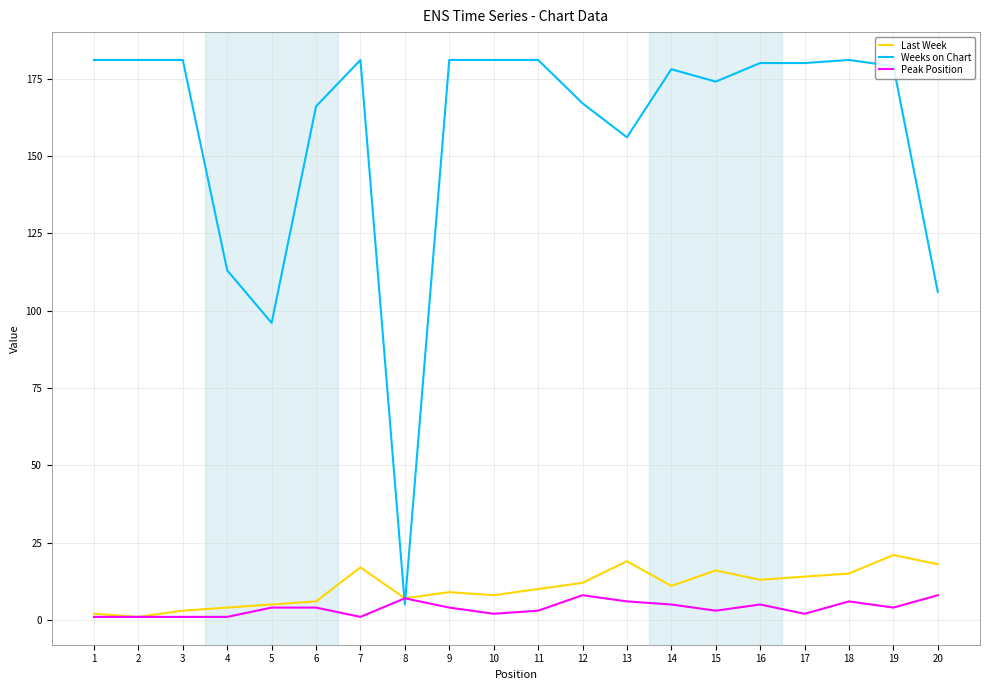

How many lines are shown in the chart?

3